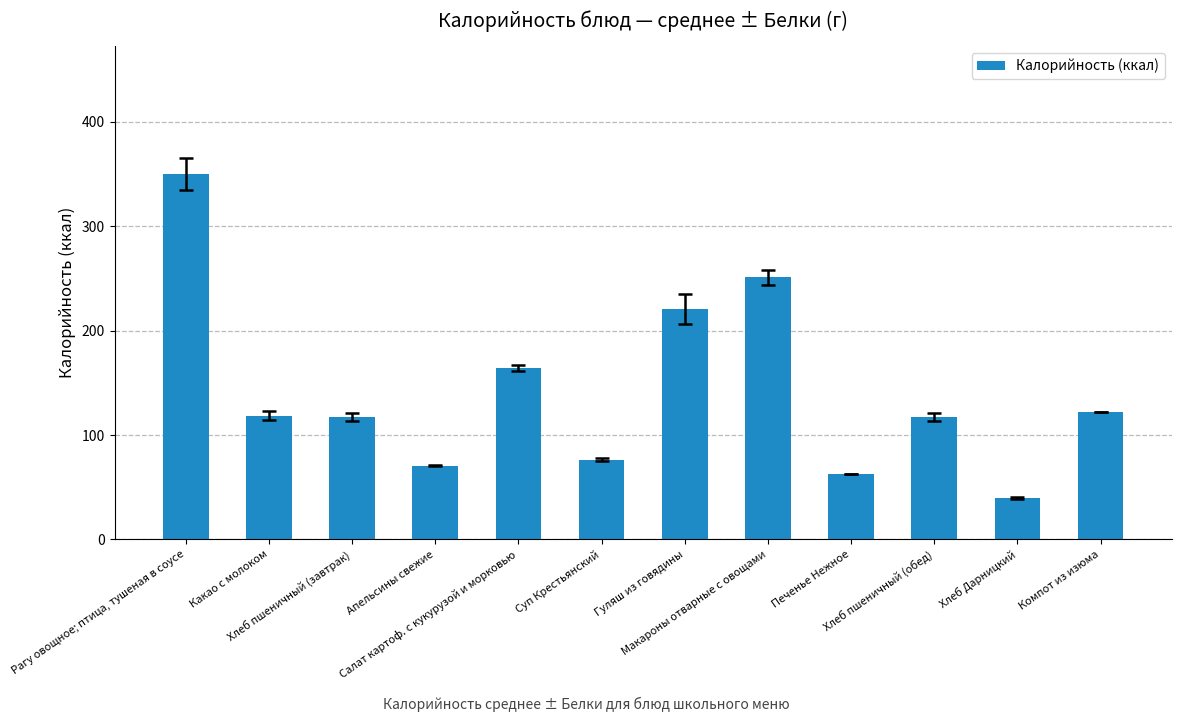

How many data points are above 118?

6